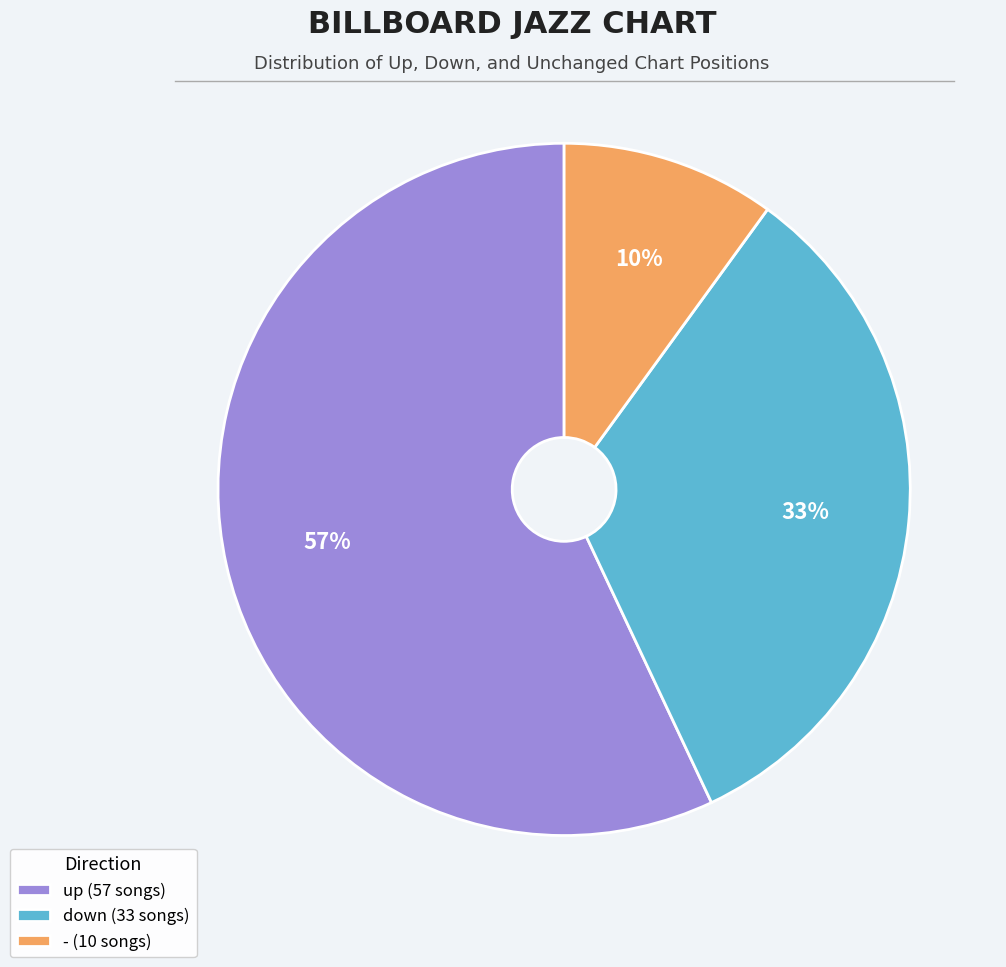

Combined, do - and up account for over 50%?

Yes